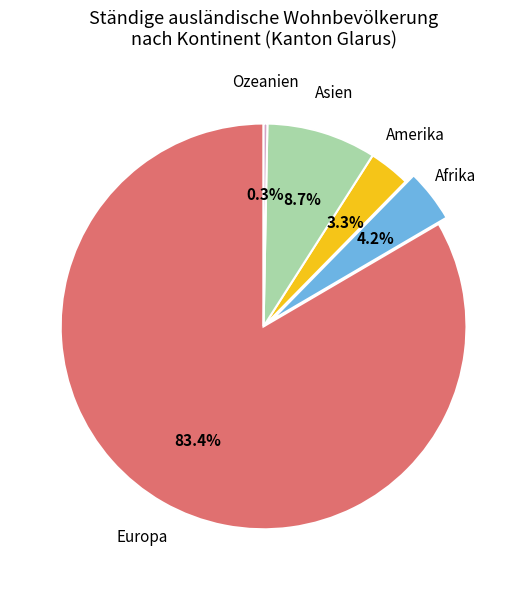

Is the sum of Amerika and Ozeanien greater than half?

No